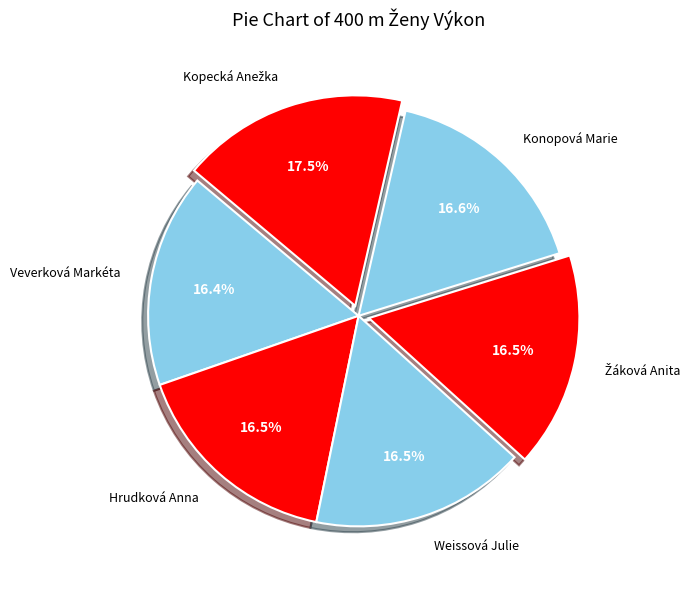

Is there any slice that represents more than half of the pie?

No